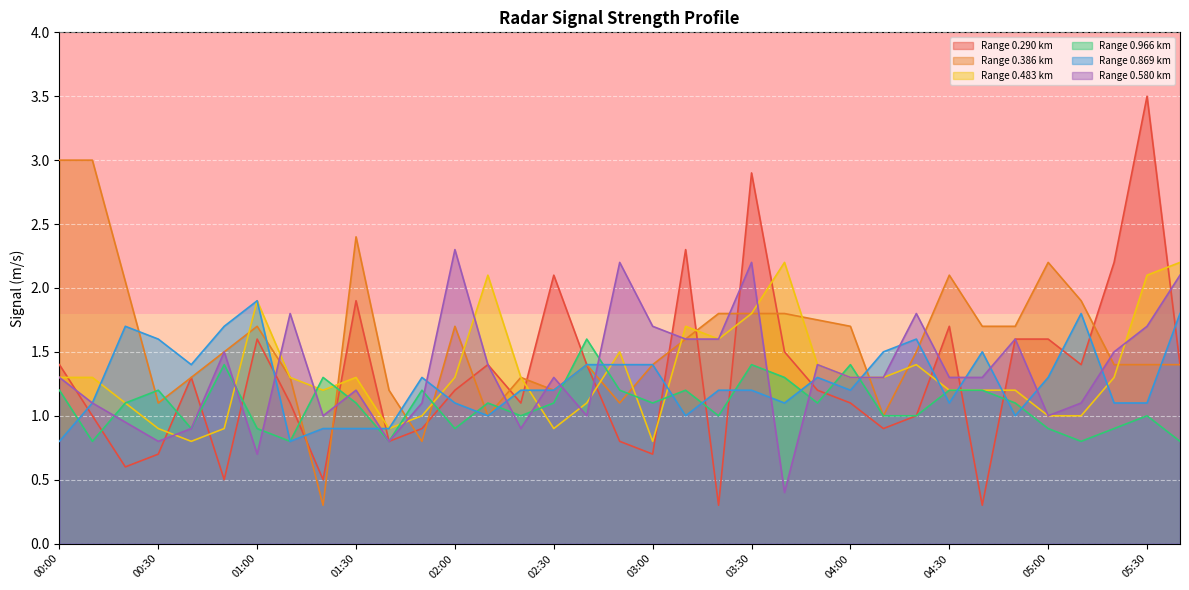

Reading left to right, list all the values displayed in this chart.

0.290: 1.4	1.0	0.6	0.7	1.3	0.5	1.6	1.1	0.5	1.9	0.8	0.9	1.2	1.4	1.1	2.1	1.4	0.8	0.7	2.3	0.3	2.9	1.5	1.2	1.1	0.9	1.0	1.7	0.3	1.6	1.6	1.4	2.2	3.5	1.4
0.966: 1.2	0.8	1.1	1.2	0.9	1.4	0.9	0.8	1.3	1.1	0.8	1.2	0.9	1.1	1.0	1.1	1.6	1.2	1.1	1.2	1.0	1.4	1.3	1.1	1.4	1.0	1.0	1.2	1.2	1.1	0.9	0.8	0.9	1.0	0.8
0.869: 0.8	1.1	1.7	1.6	1.4	1.7	1.9	0.8	0.9	0.9	0.9	1.3	1.1	1.0	1.2	1.2	1.4	1.4	1.4	1.0	1.2	1.2	1.1	1.3	1.2	1.5	1.6	1.1	1.5	1.0	1.3	1.8	1.1	1.1	1.8